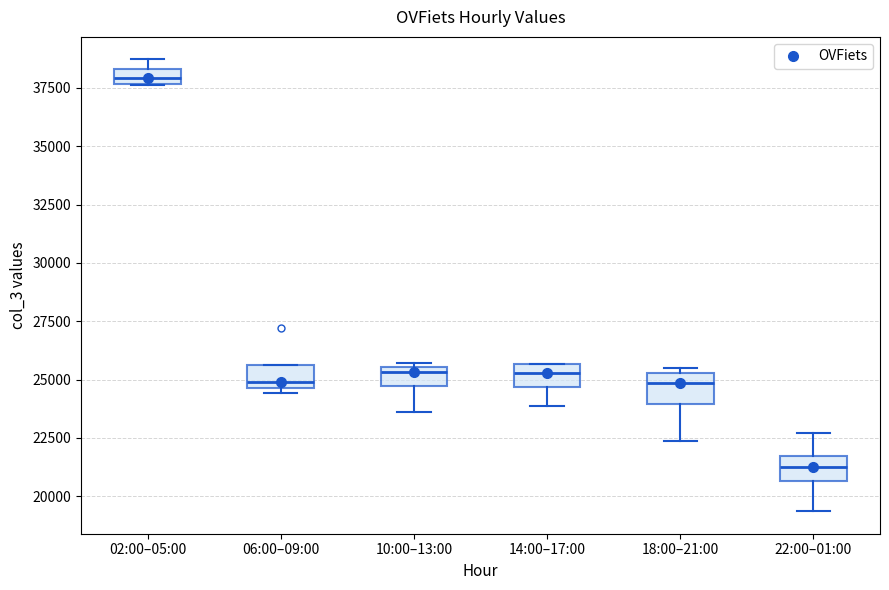

Where does the lower whisker of the box for 14:00–17:00 end on the y-axis? The values are not printed on the chart, so give them approximately, as read against the axis.

24000